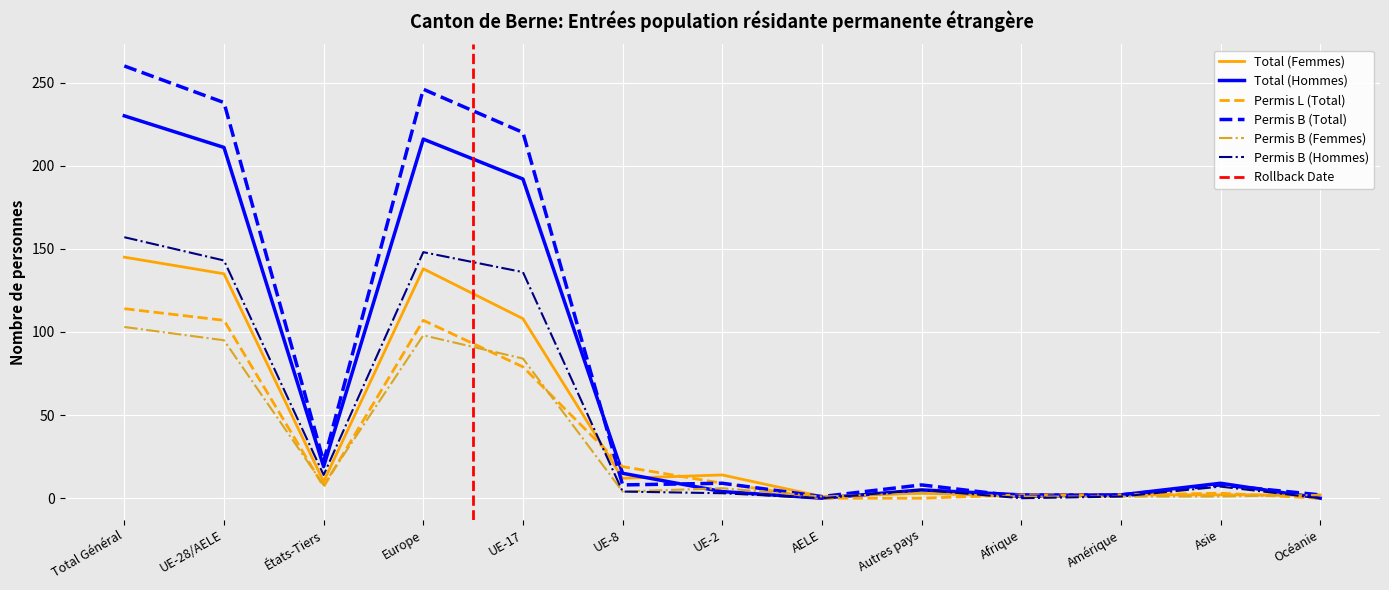

What position from the left is AELE?

8